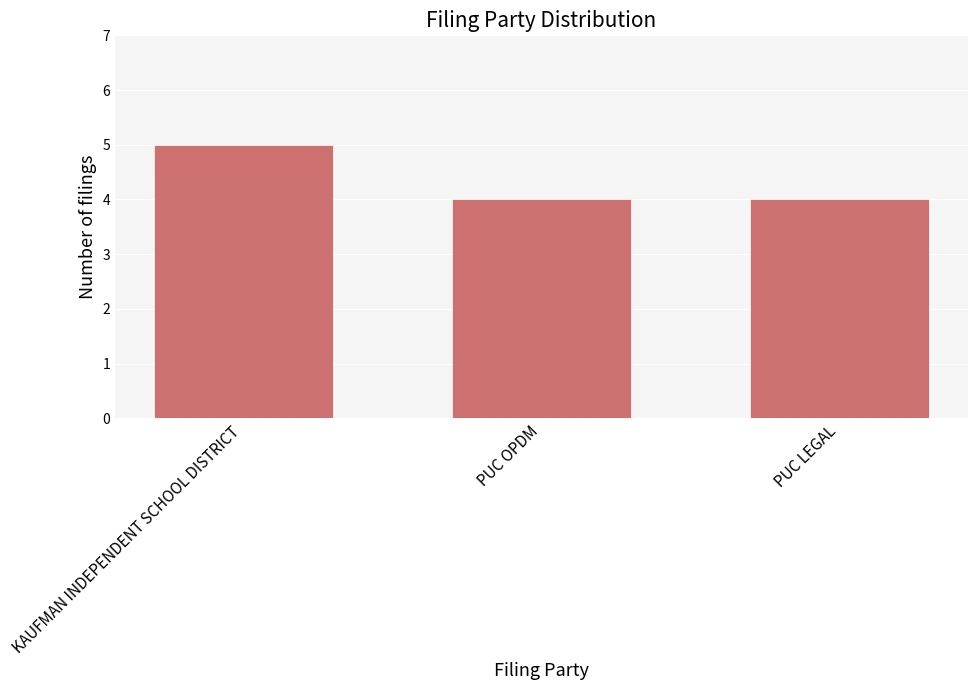

Read the value at PUC LEGAL.

4